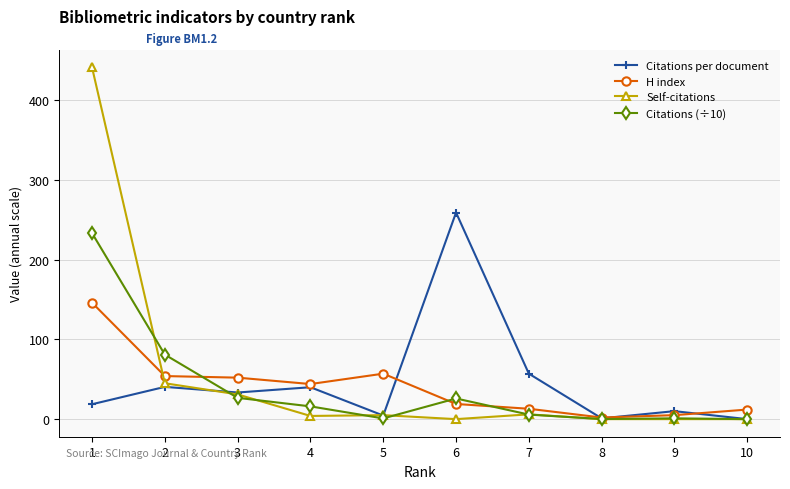

Rank the series by their maximum value, from lowest to highest.

H index, Citations (÷10), Citations per document, Self-citations